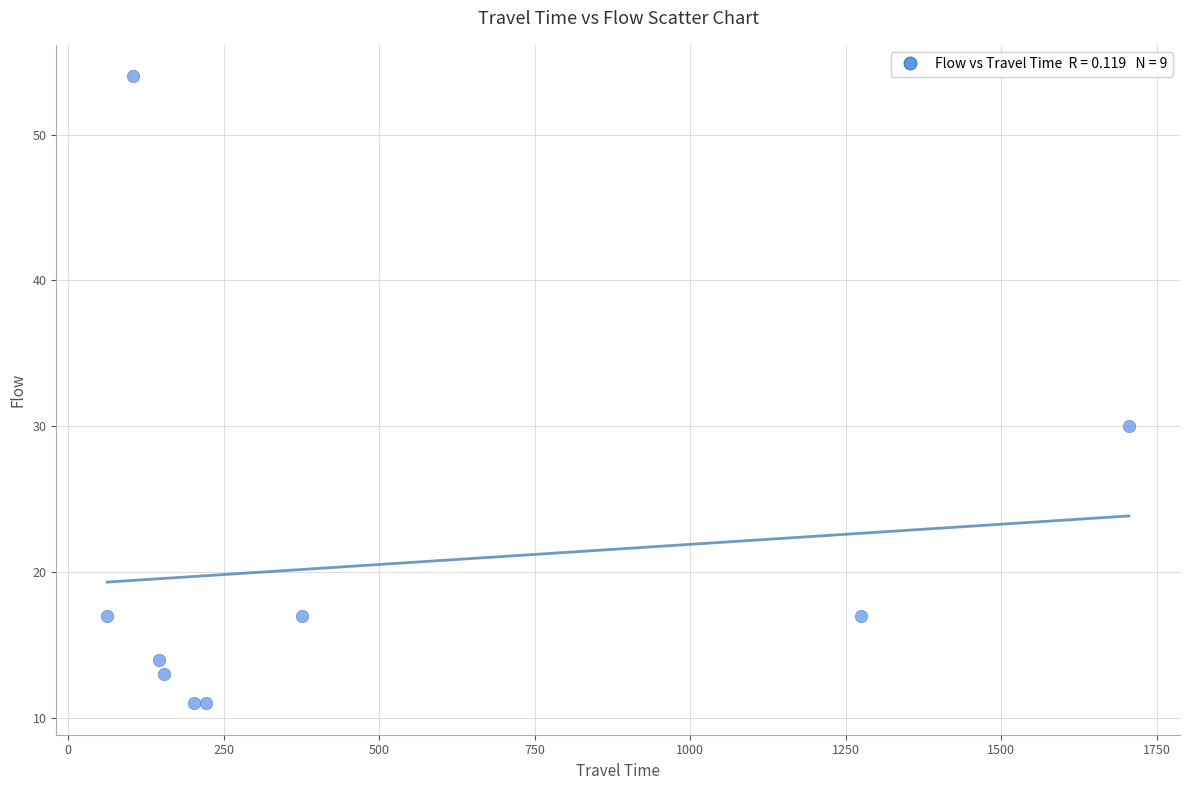

What Y value in the scatter plot is closest to 32?

30